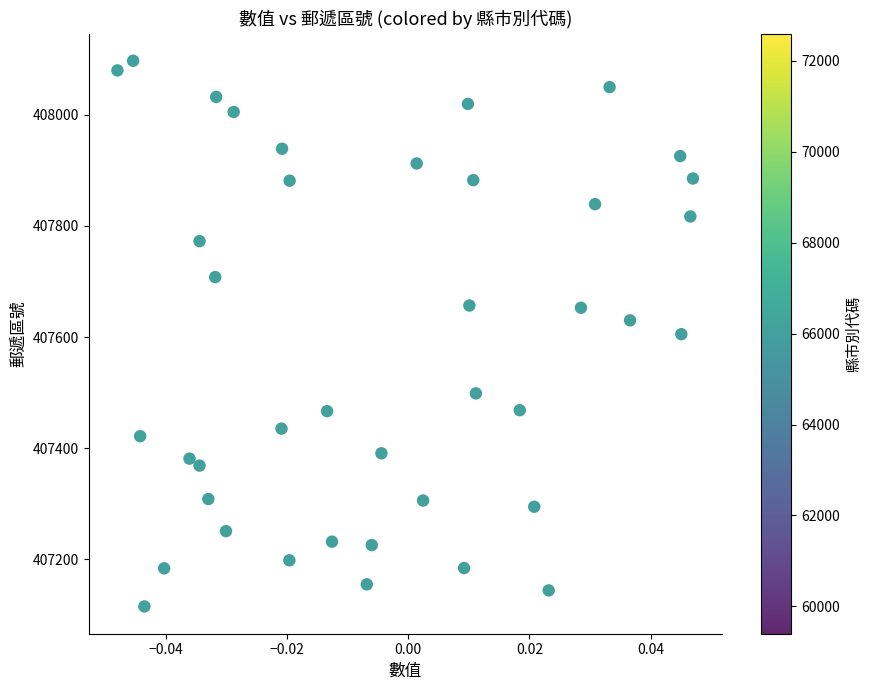

What is the range of Y values (max minus min)?

981.4